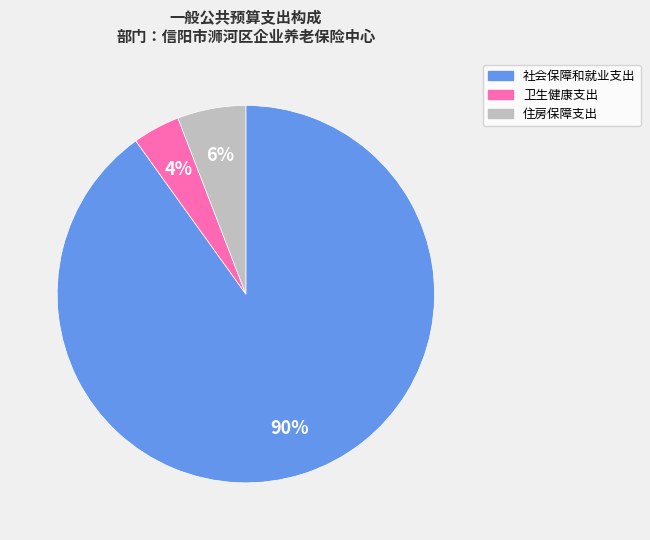

The 社会保障和就业支出 slice represents 99% of the pie. True or false?

False